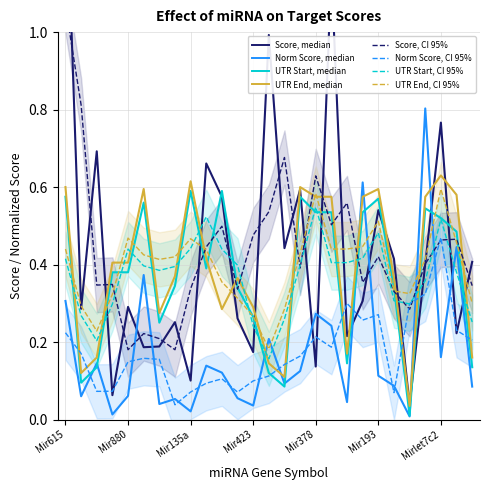

What is the value of the UTR End (norm) point at the 20th from the left?

0.6